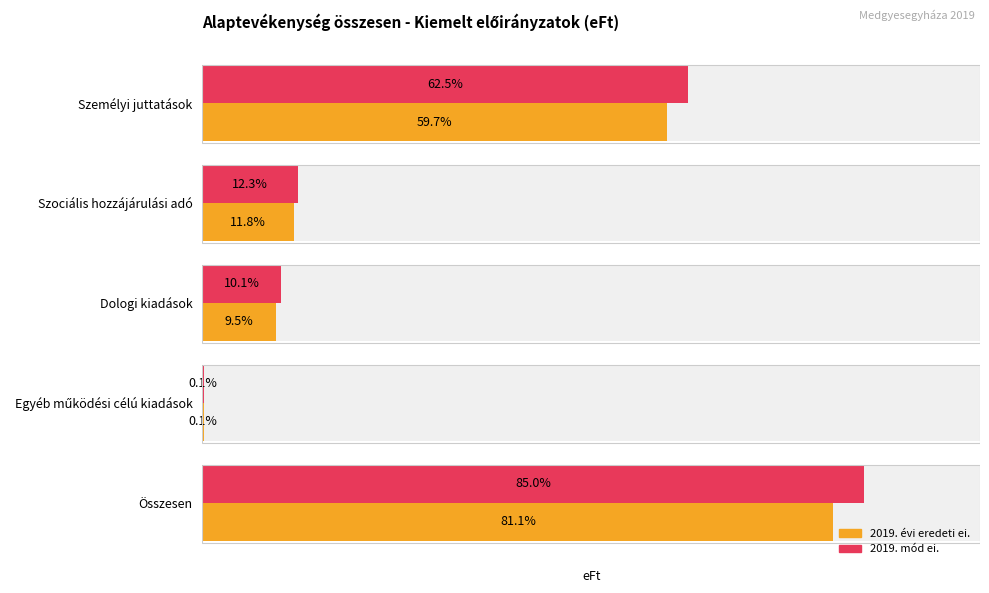

At Összesen, list the series in order from largest to smallest.

2019. mód ei., 2019. évi eredeti ei.